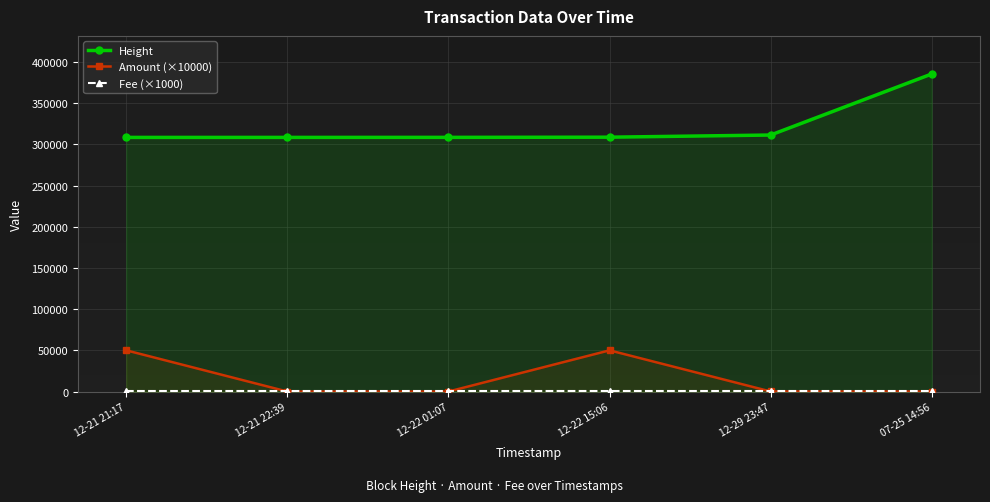

Where is Amount (×10000) nearest to the value 25000?

12-29 23:47